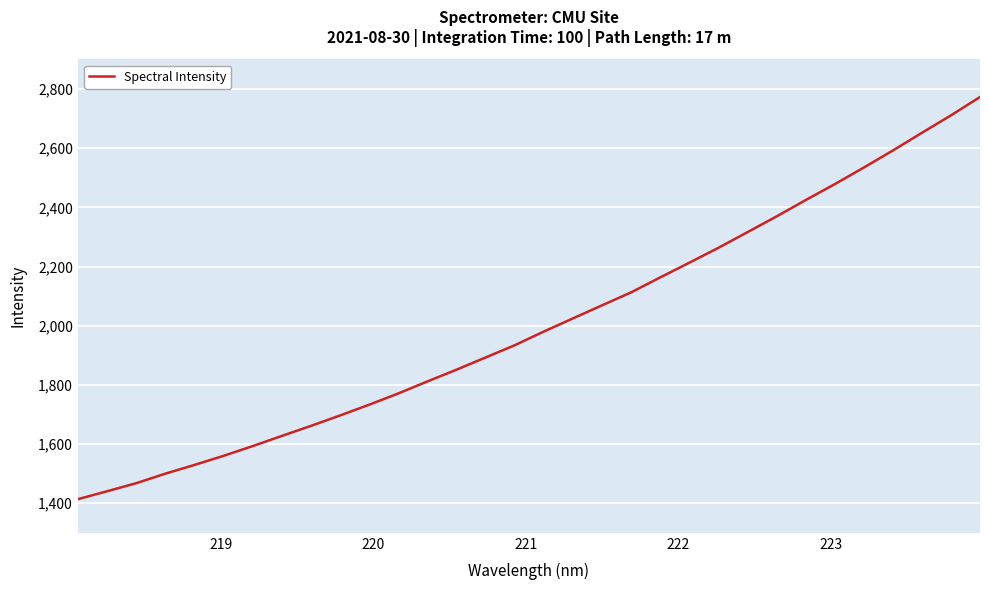

What is the maximum value shown in the chart?

2773.1